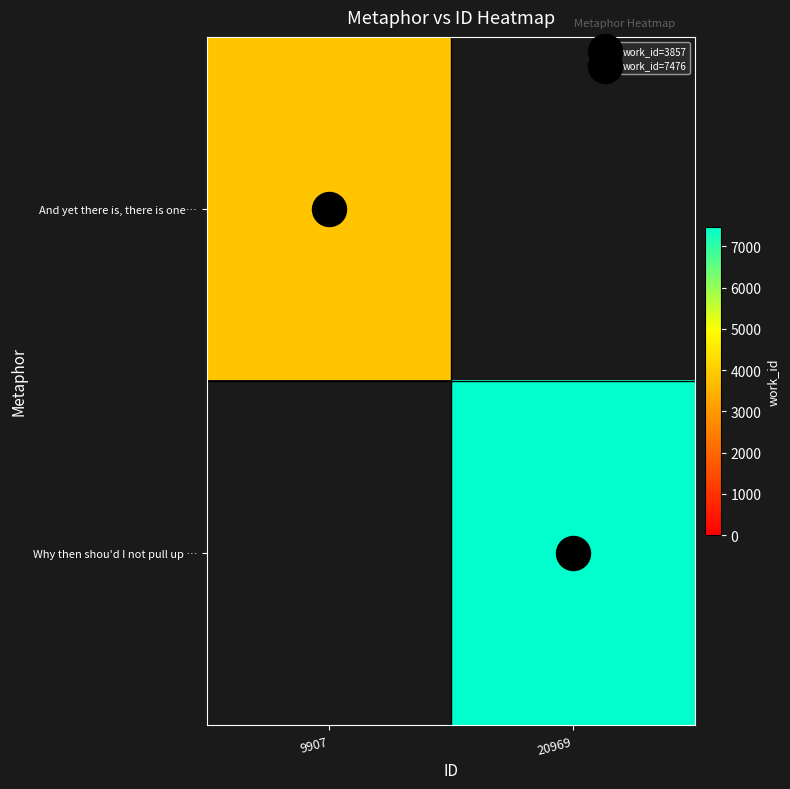

At how many categories does at least one series exceed 5810?

1